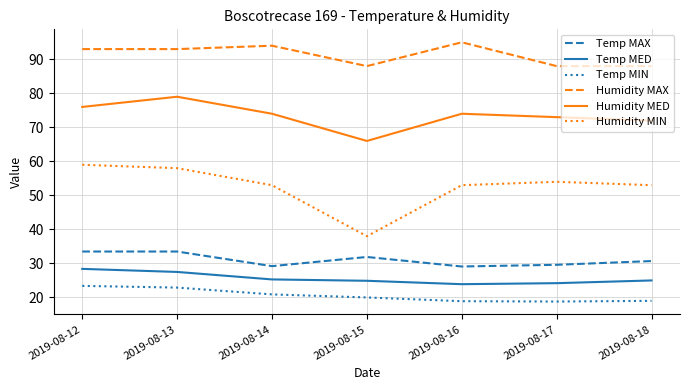

True or false: Humidity MIN and Humidity MAX cross at least once.

False